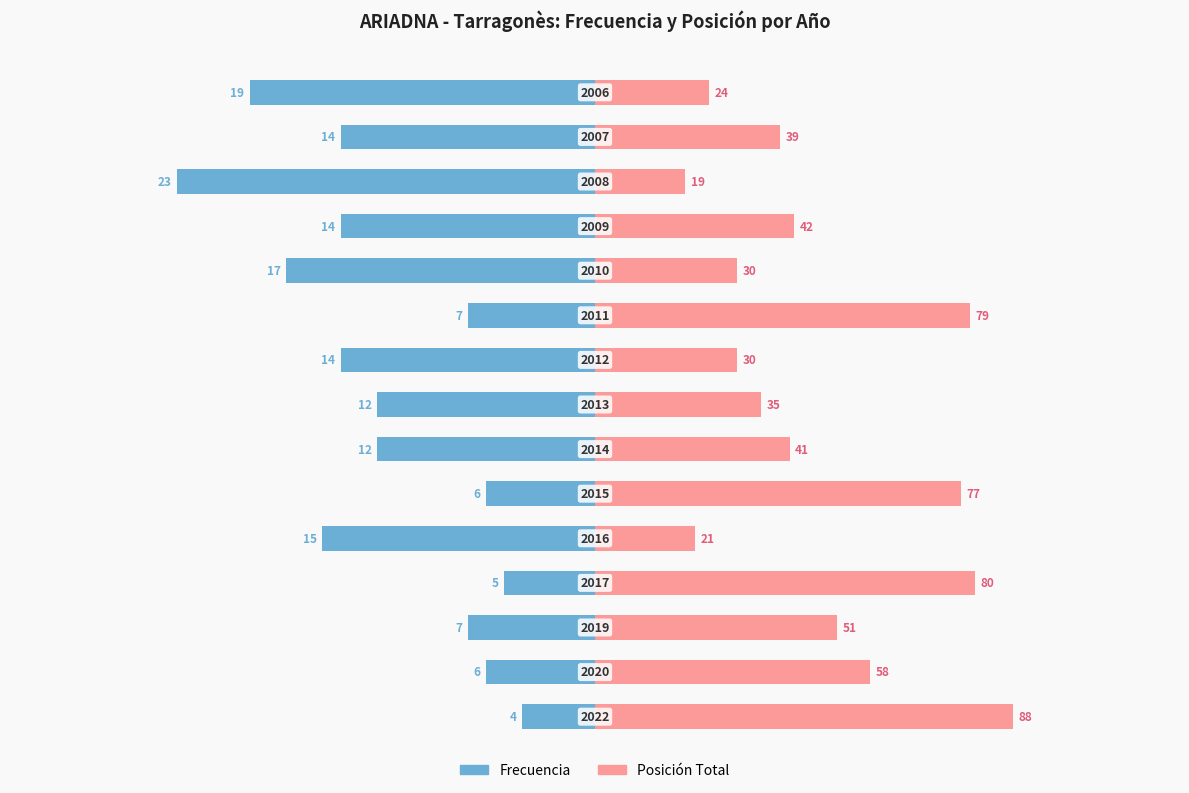

The value of Frecuencia at 3 is -8.9. True or false?

False